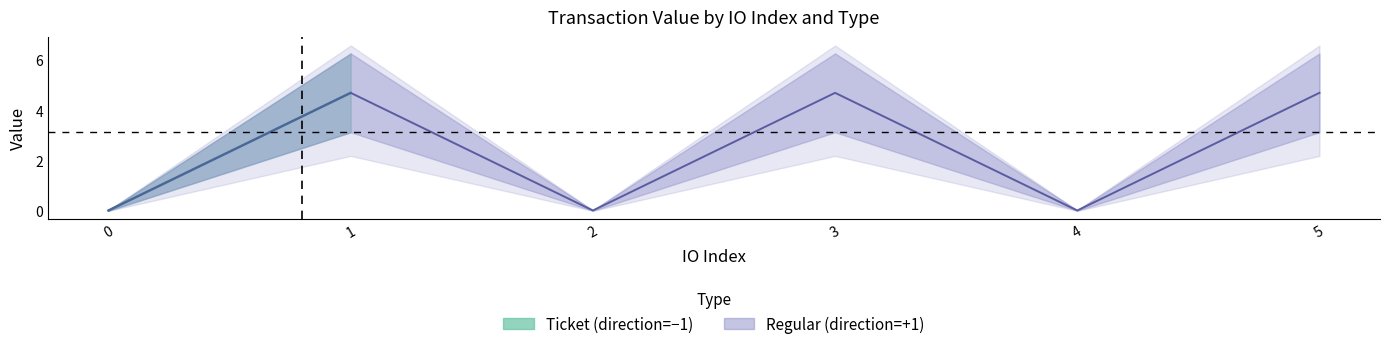

At which label does io_index_regular first exceed 3?

1